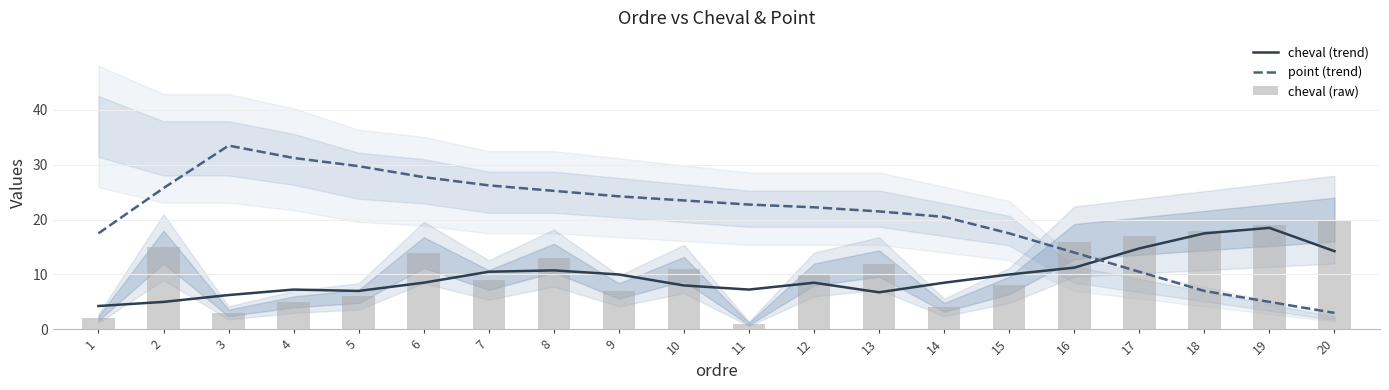

At 4, list the series in order from smallest to largest.

cheval (raw), cheval (trend), point (trend)